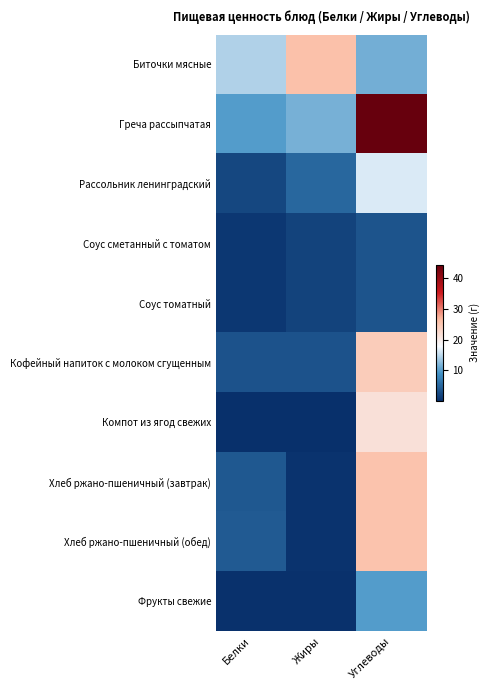

At which category does the chart reach its peak across all series?

Углеводы